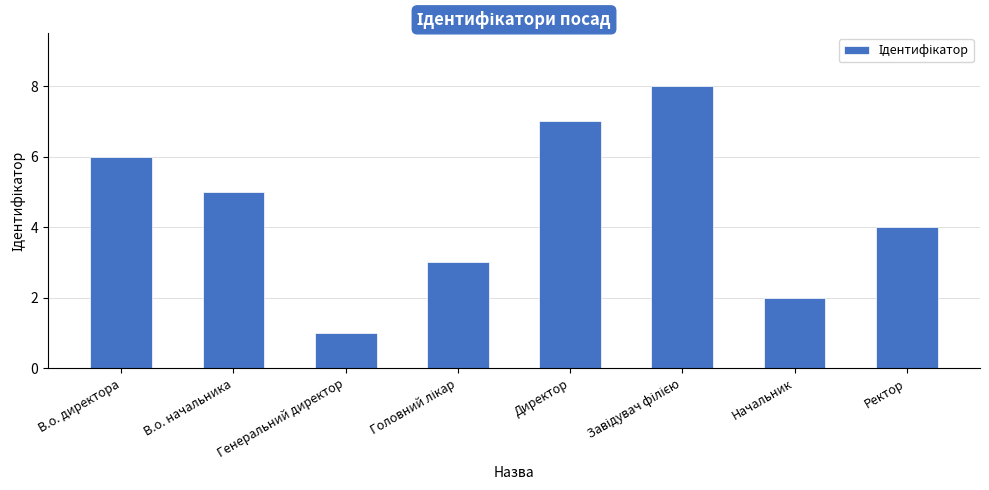

Which has a higher value, В.о. директора or В.о. начальника?

В.о. директора